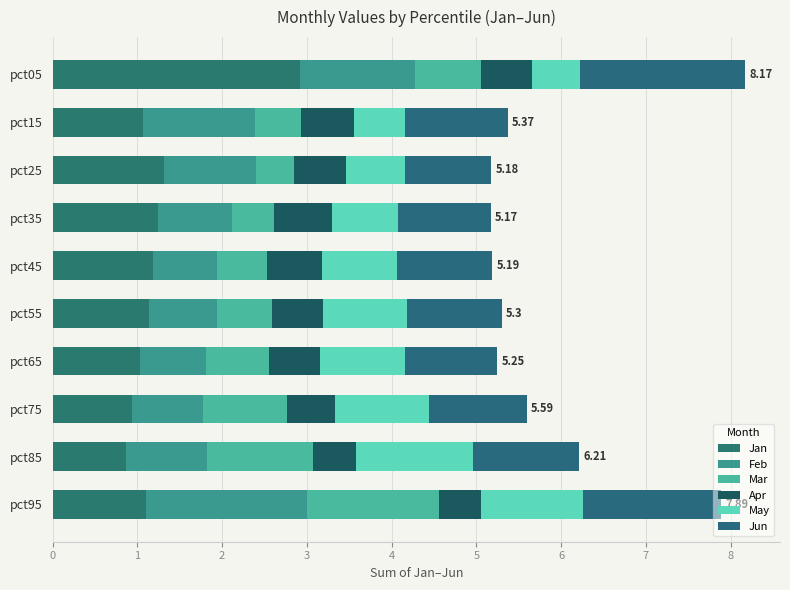

What is the difference between the maximum and minimum values in the Mar series?

1.1